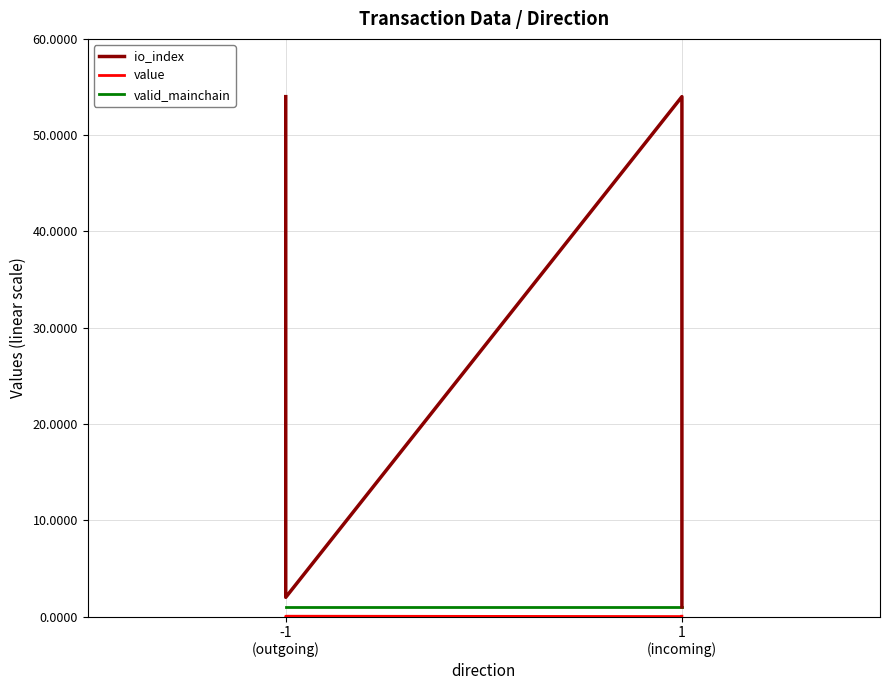

Does the chart display data point markers on the line(s)?

No